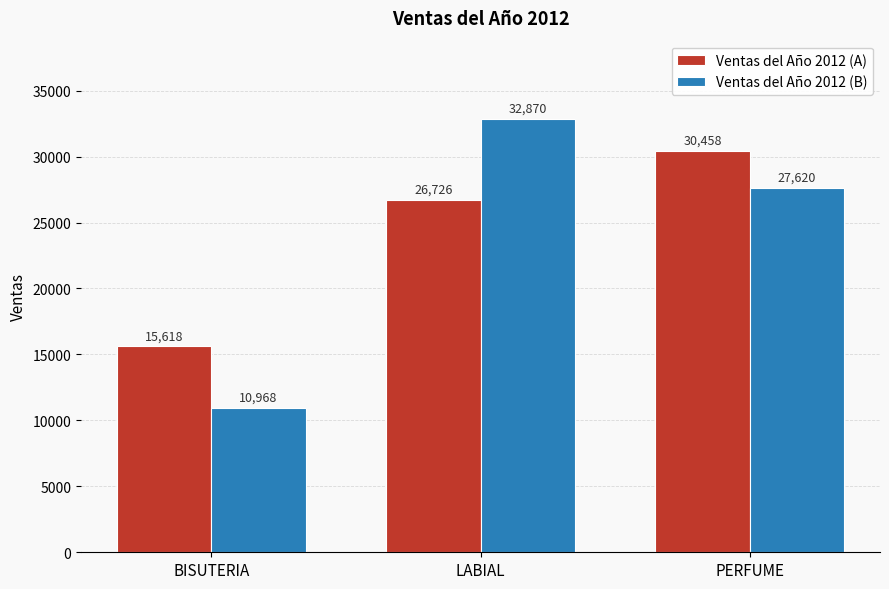

What is the highest value of the Ventas del Año 2012 (B) series?

32870